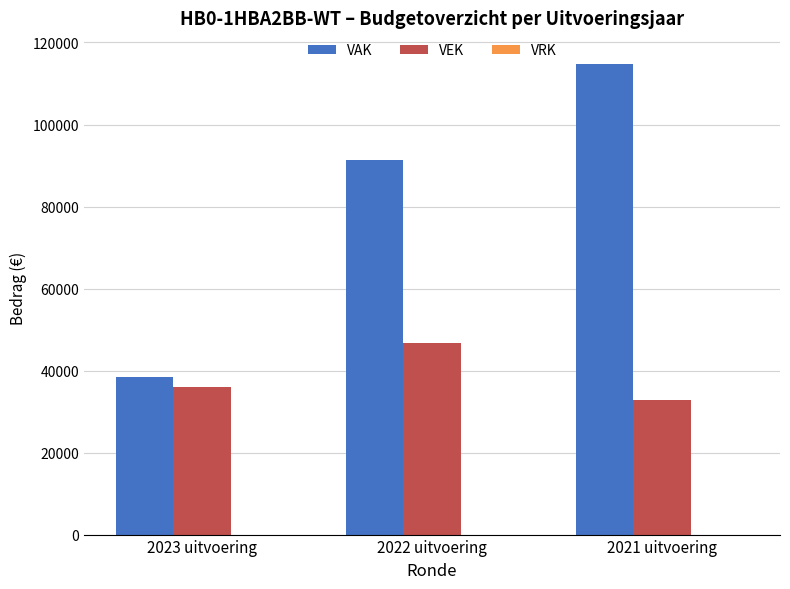

Which series has the largest total across all categories?

VAK